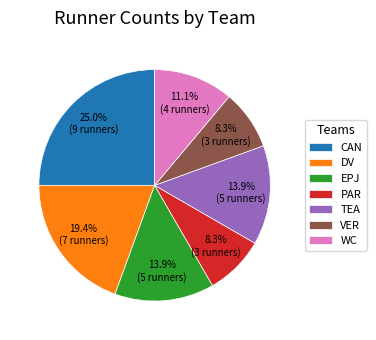

What is the total percentage of EPJ and CAN?

38.9%